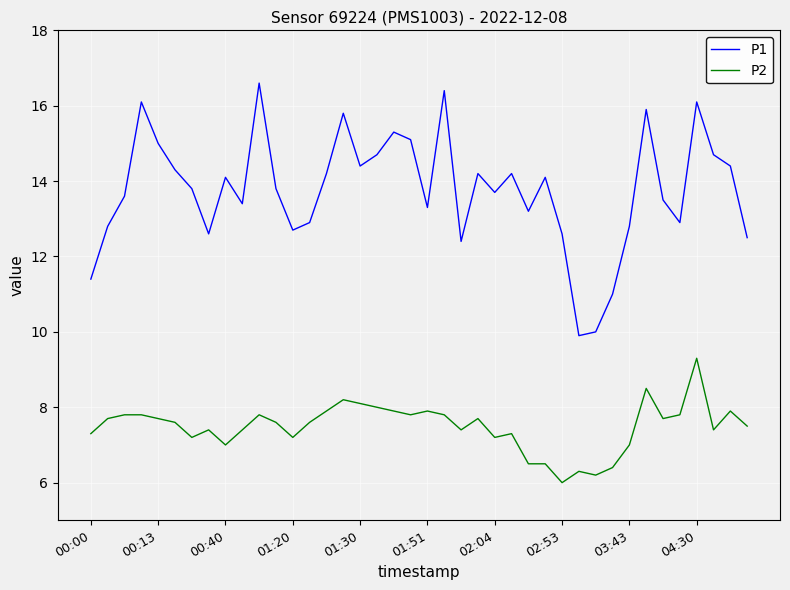

How many interior local valleys does the P1 series have?

10